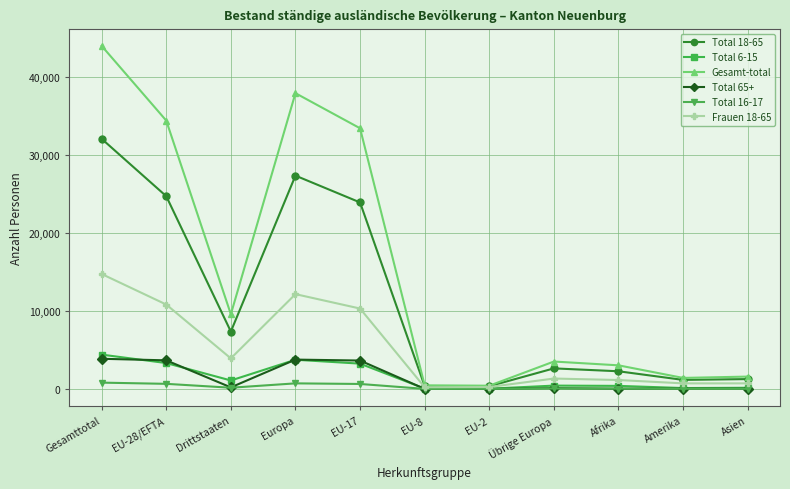

The value of Gesamt-total at Afrika is 3028. True or false?

True